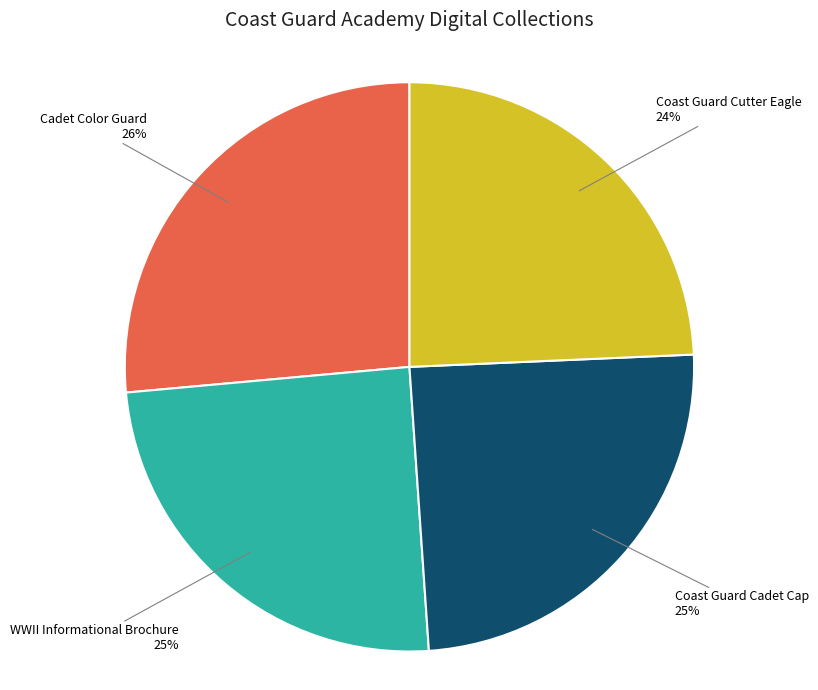

What percentage is the WWII Informational Brochure slice, to the nearest percent?

25%